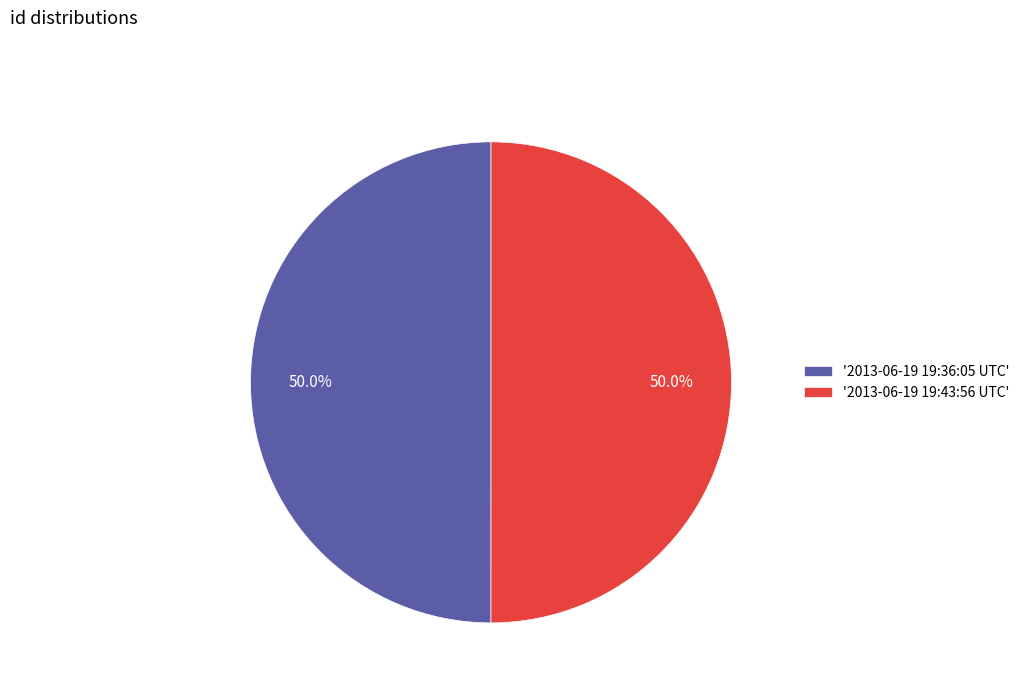

What is the ratio of the value at '2013-06-19 19:36:05 UTC' to the value at '2013-06-19 19:43:56 UTC'?

1.0